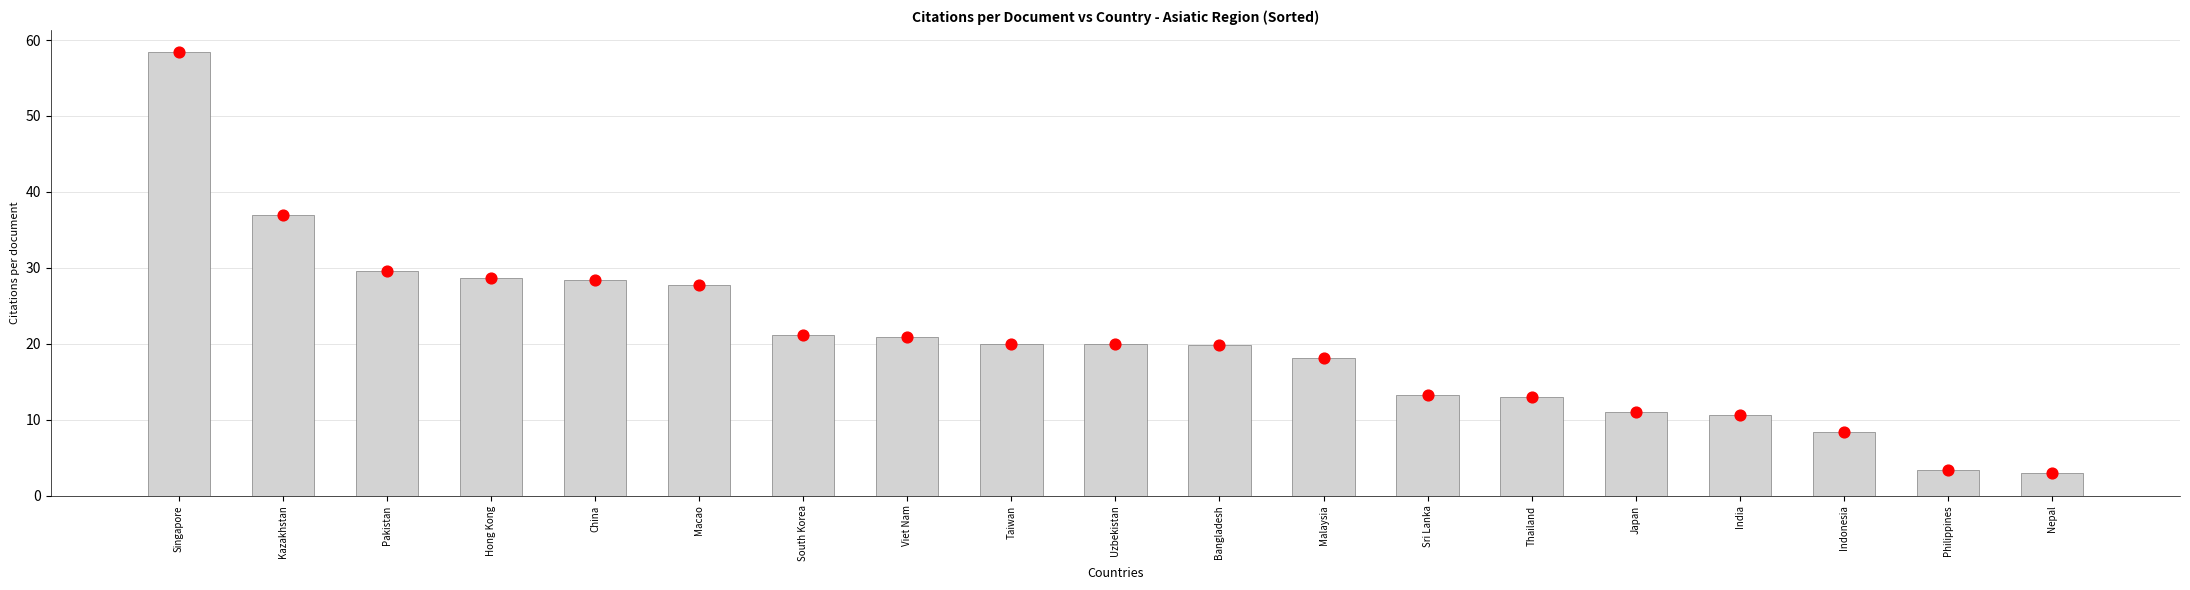

What is the change in value from Bangladesh to Philippines?

-16.4